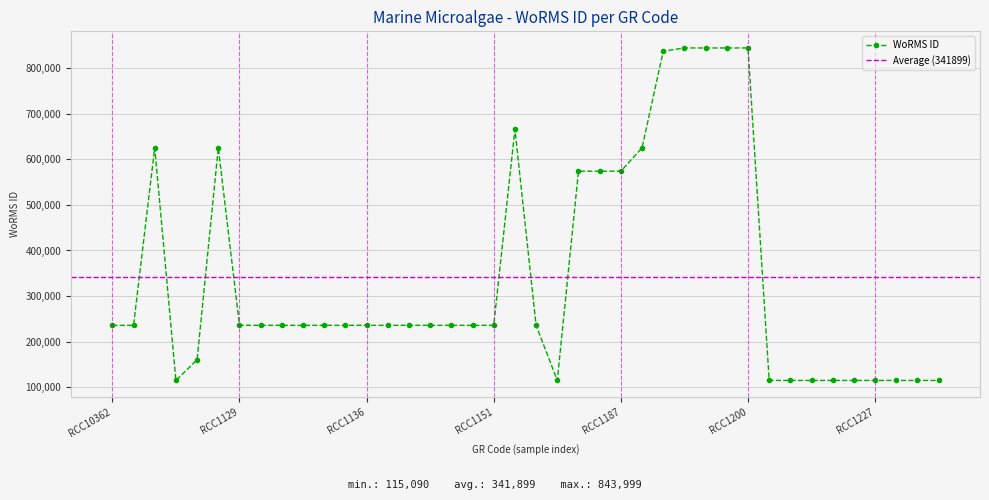

What is the difference between the second highest and second lowest values?

728895